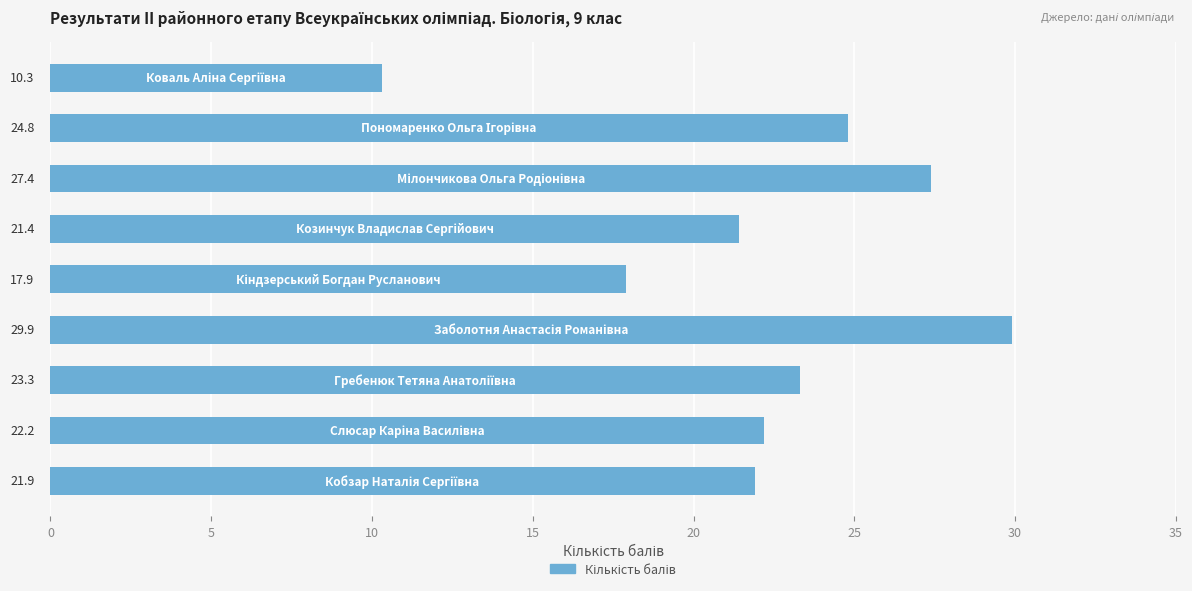

What is the value of the 4th bar from the top?

21.4